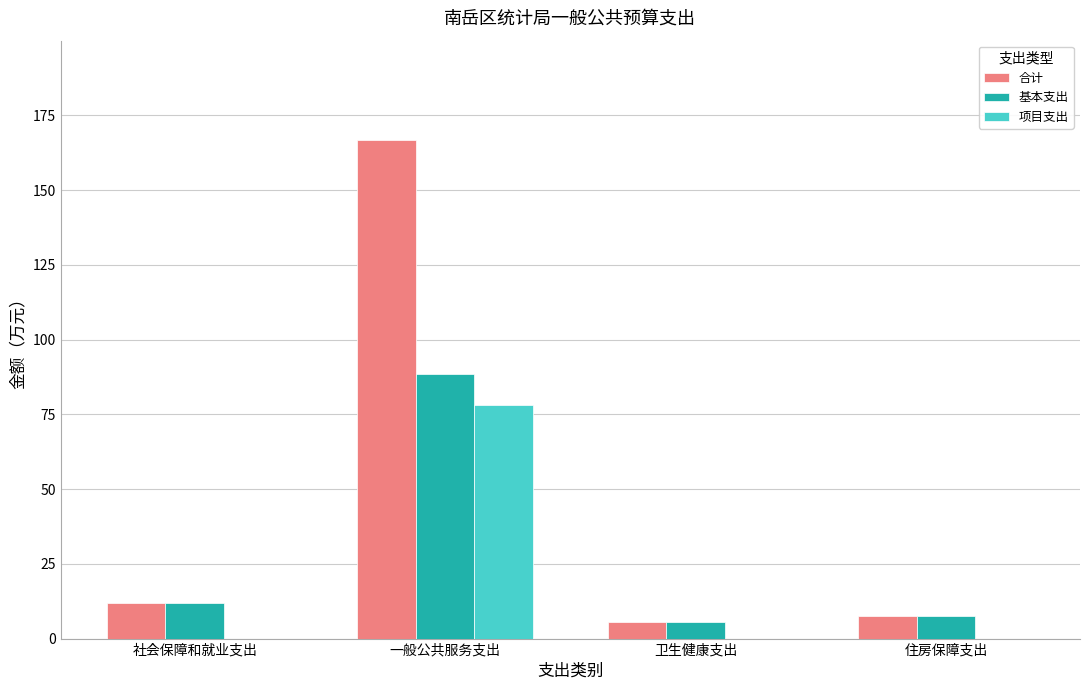

Reading right to left, list all the values displayed in this chart.

合计: 住房保障支出=7.7	卫生健康支出=5.7	一般公共服务支出=166.6	社会保障和就业支出=11.7
基本支出: 住房保障支出=7.7	卫生健康支出=5.7	一般公共服务支出=88.6	社会保障和就业支出=11.7
项目支出: 住房保障支出=0.0	卫生健康支出=0.0	一般公共服务支出=78.0	社会保障和就业支出=0.0